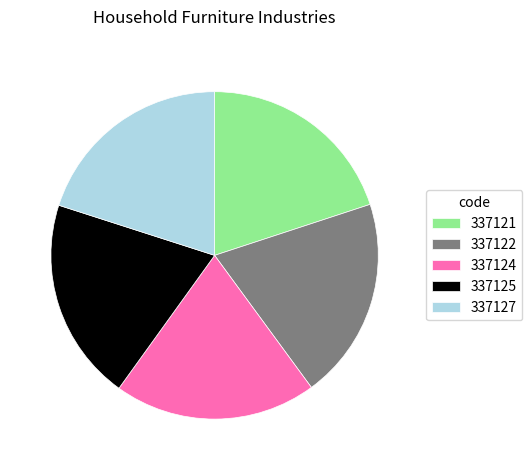

Does 337121 account for over 50% of the chart?

No